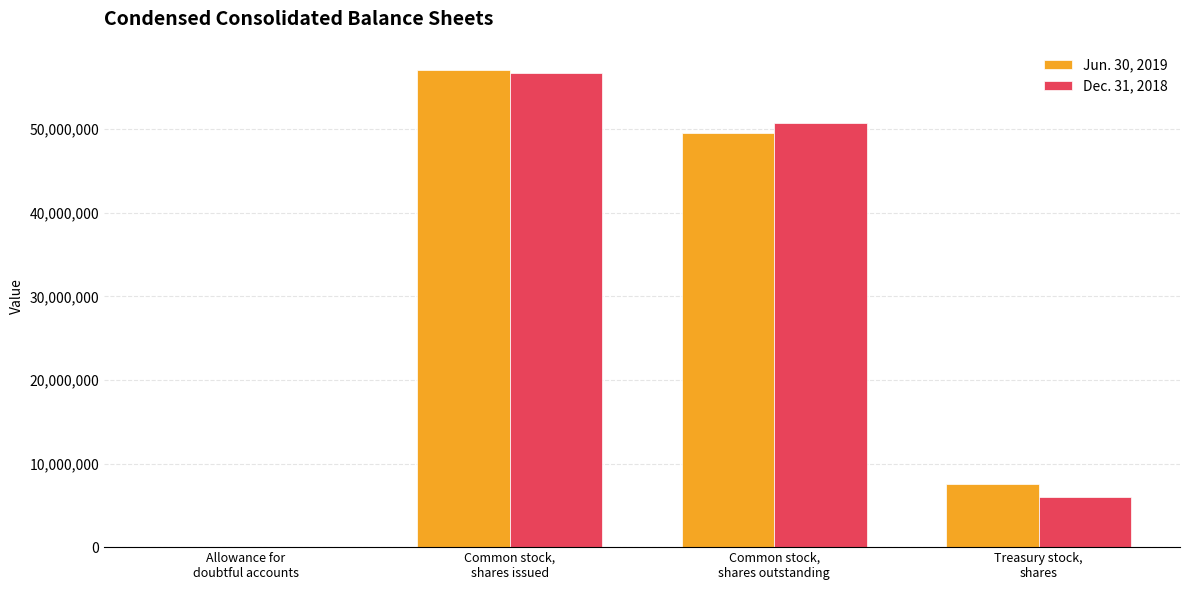

Where does the Jun. 30, 2019 series first go above 49566000?

Common stock,
shares issued